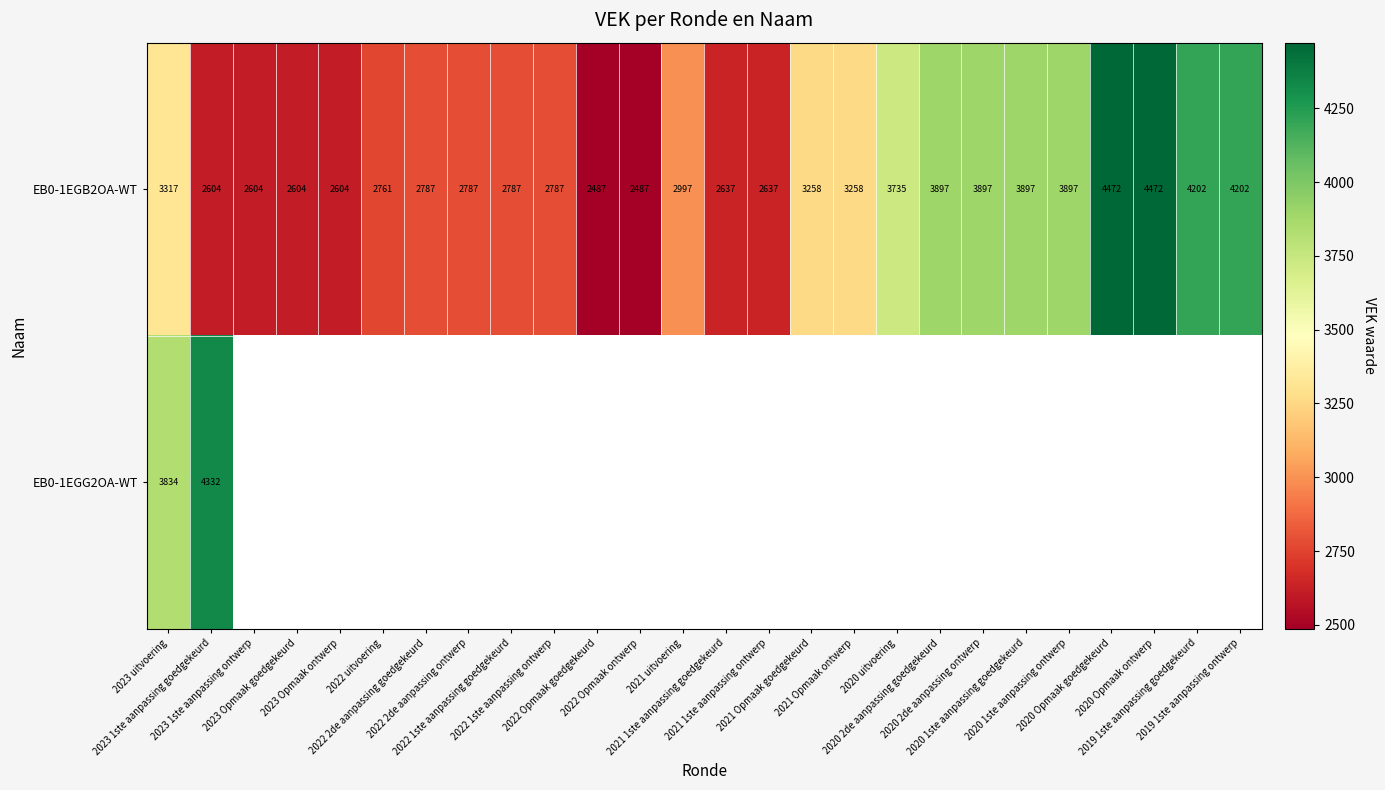

What is the highest value of the EB0-1EGB2OA-WT series?

4472